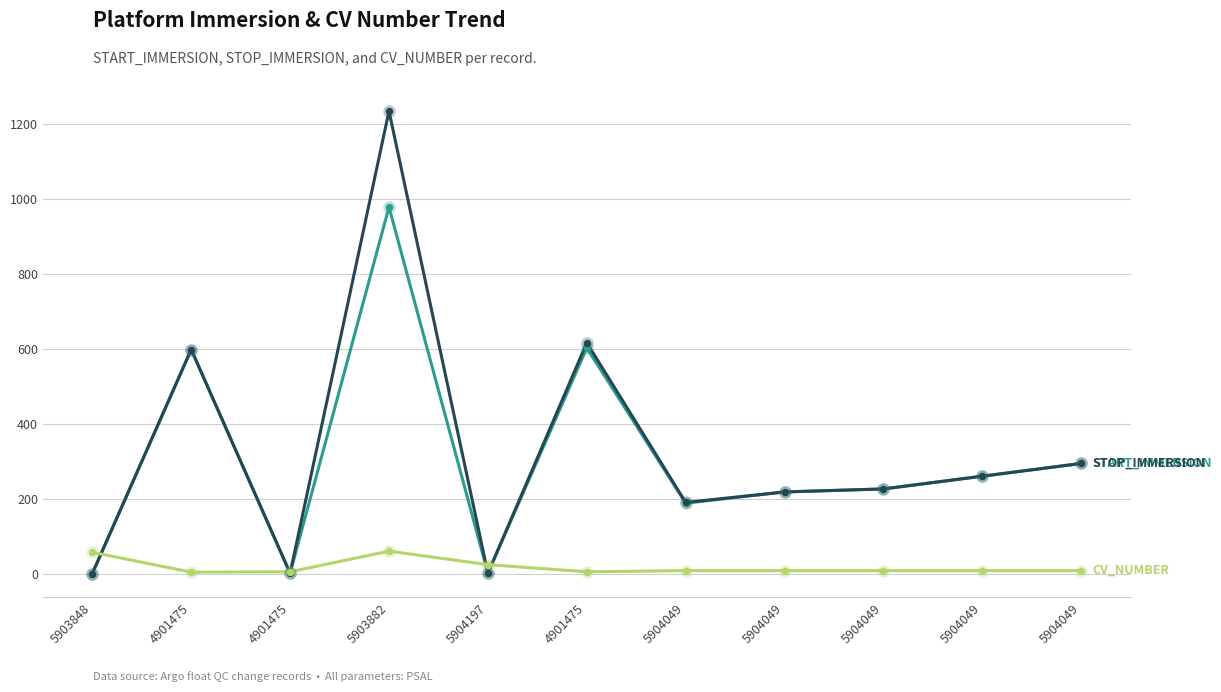

Is this an area chart (filled region under the line)?

No